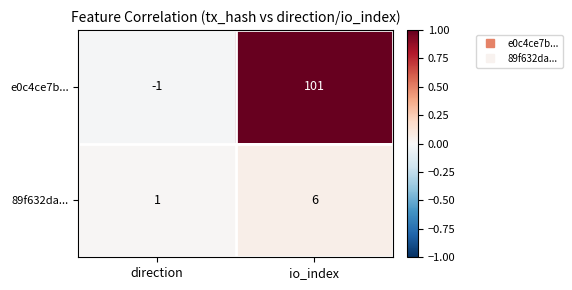

What is the greatest value displayed?

101